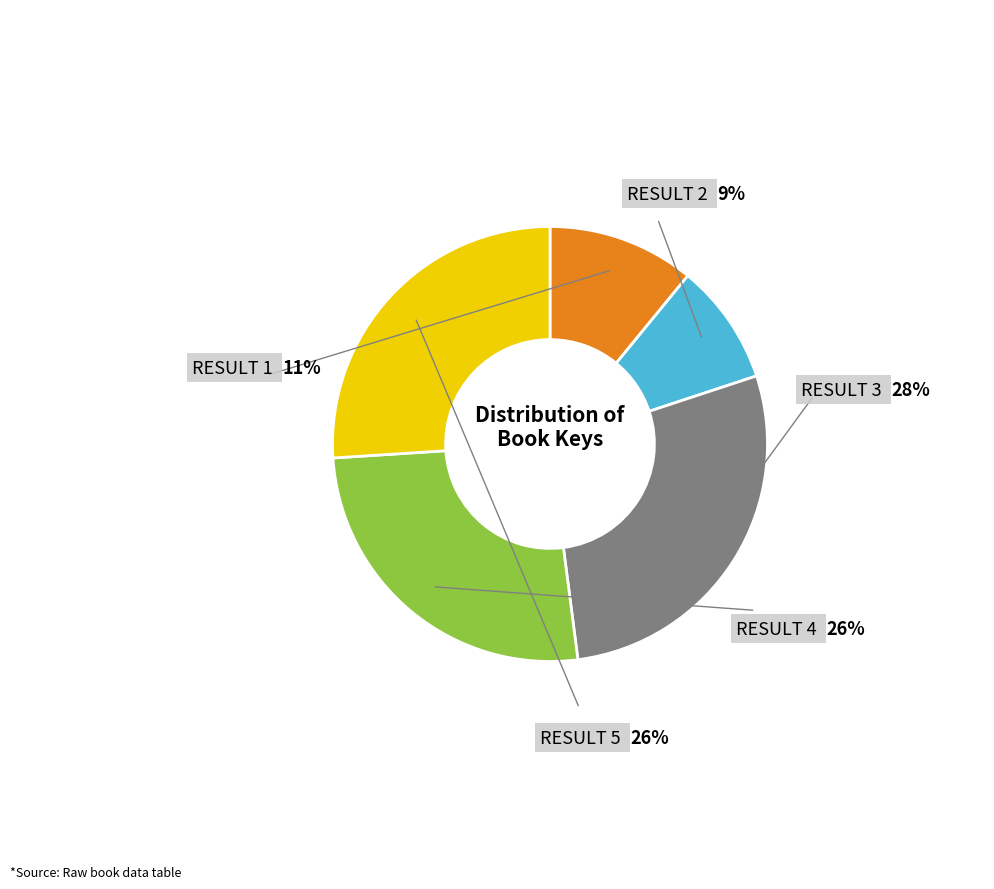

What is the total percentage of Result 2 and Result 4?

35.0%